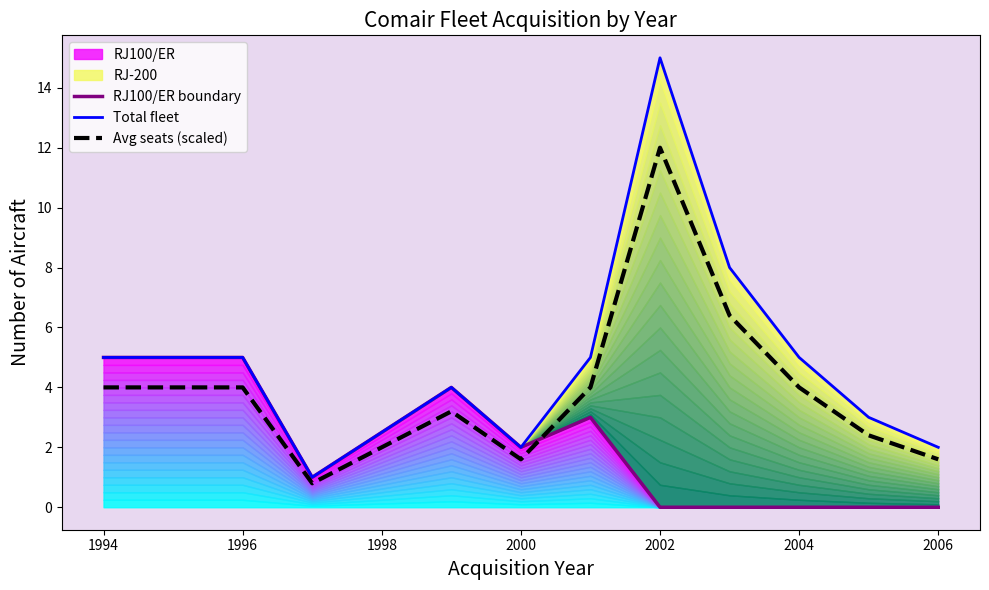

Which category has the highest value in the Avg seats (scaled) series?

2002